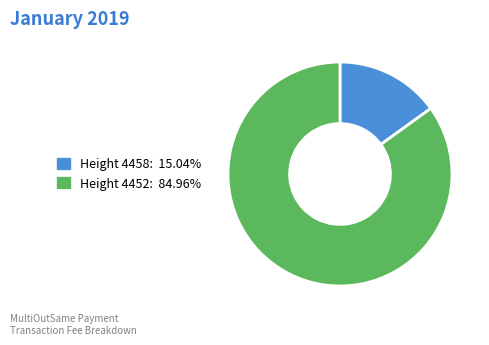

Does Height 4452 represent more than half of the total?

Yes